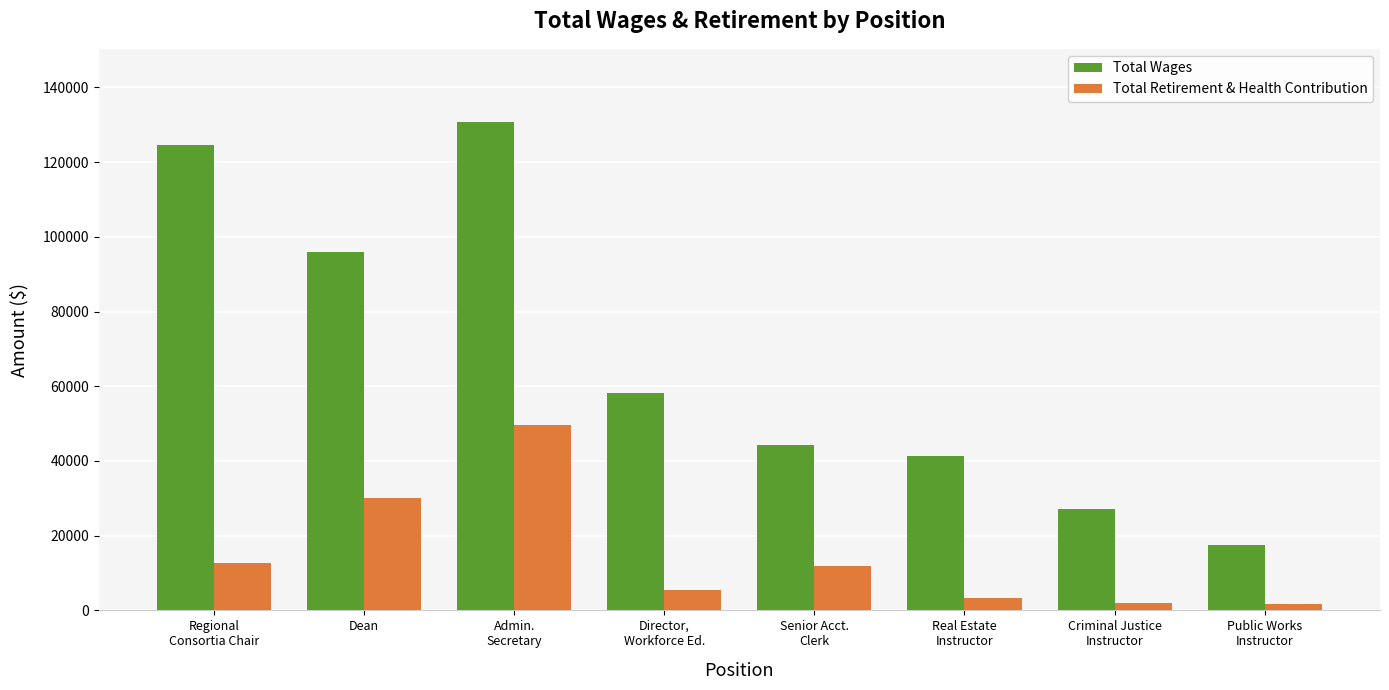

Does the chart contain any negative values?

No